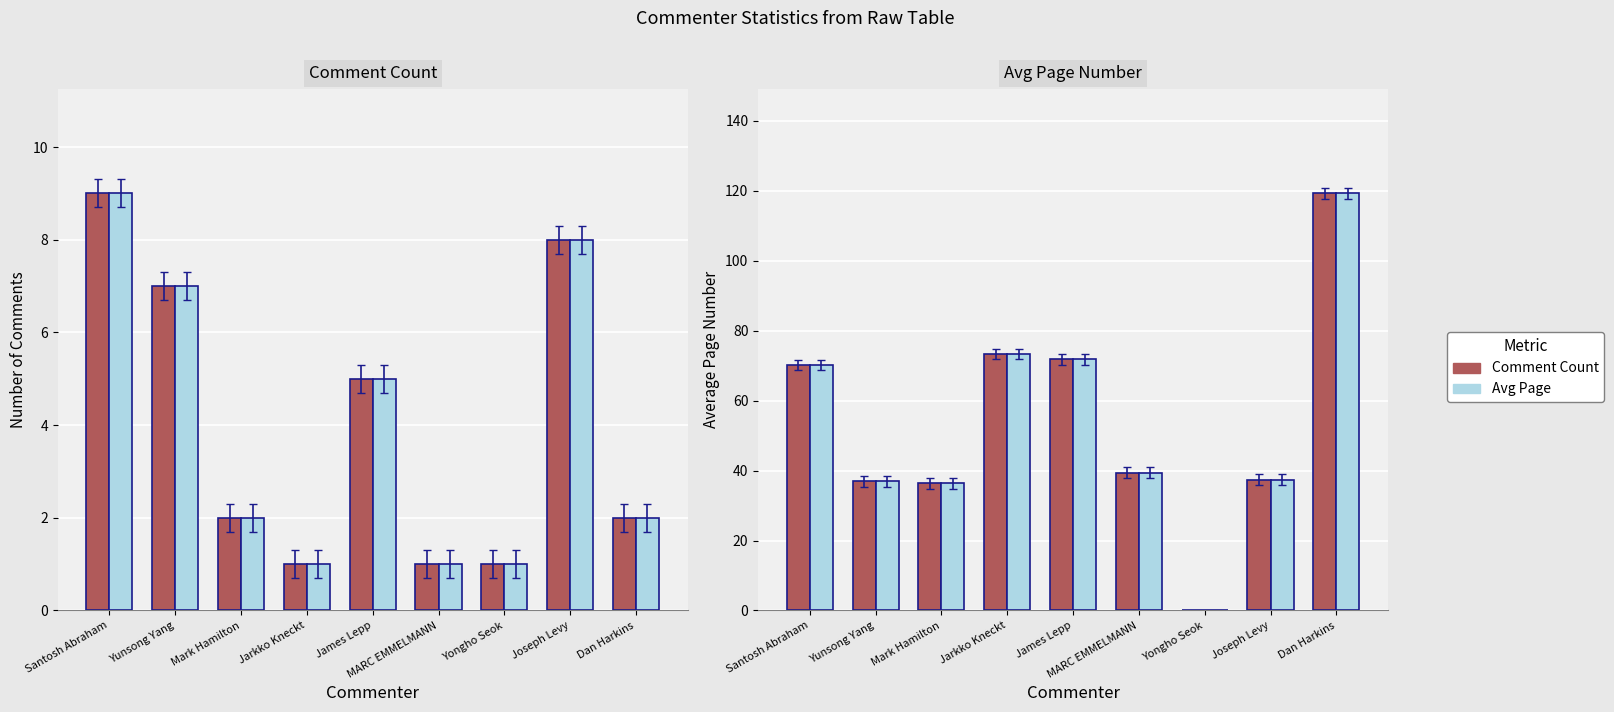

Is the value of Avg Page at Santosh Abraham greater than the value of Comment Count at Yongho Seok?

Yes